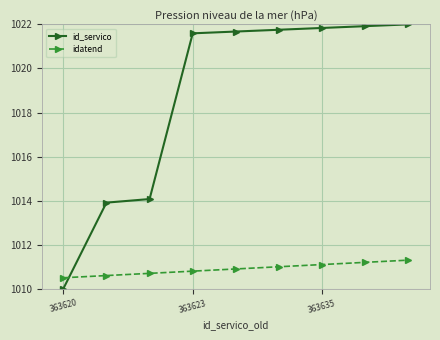

At how many categories does at least one series exceed 1014?

7